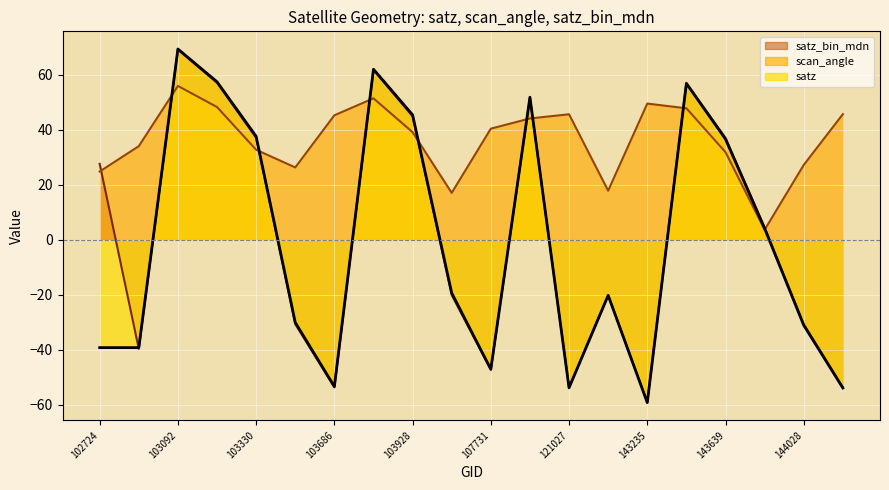

What is the value of the satz_bin_mdn point at the 13th from the left?

-53.7